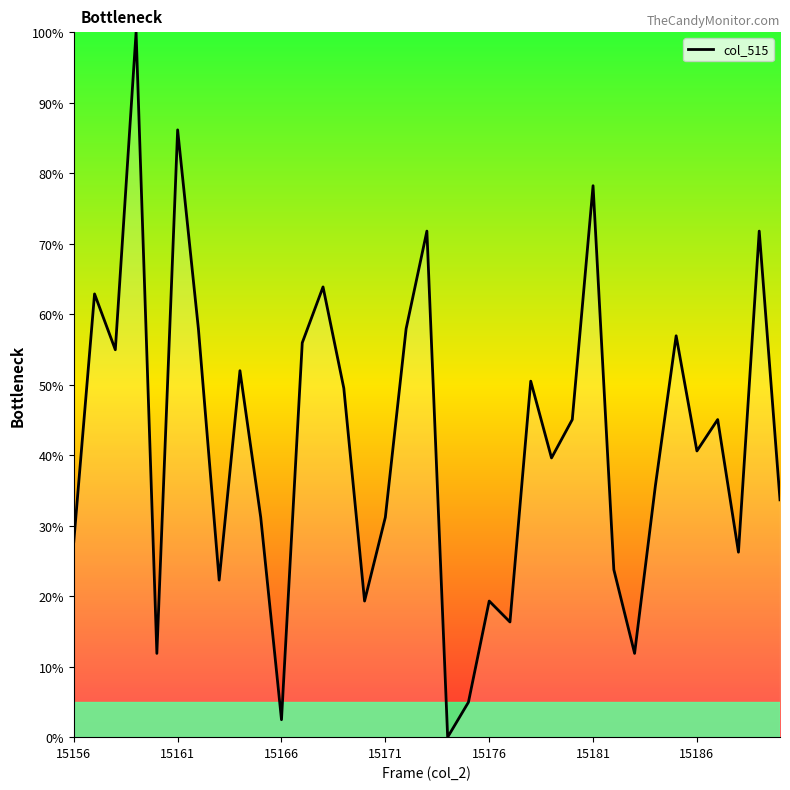

Count the number of categories in the chart.

35